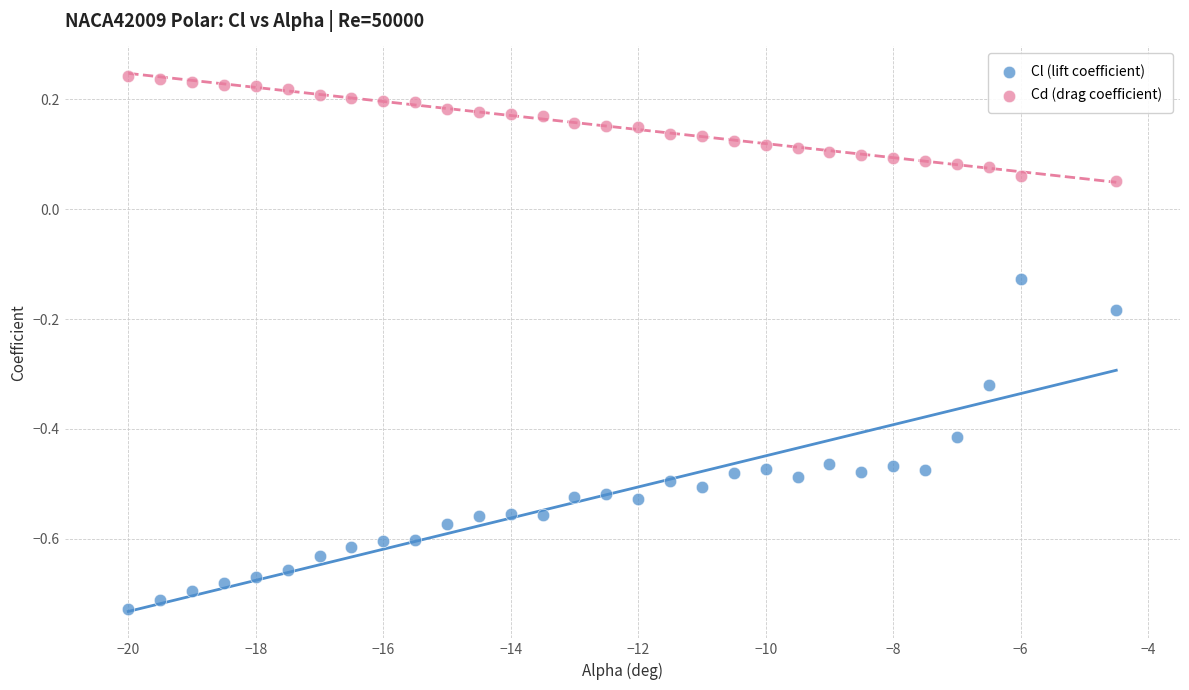

Across all data points, what is the range of Y values (max minus min)?

1.0